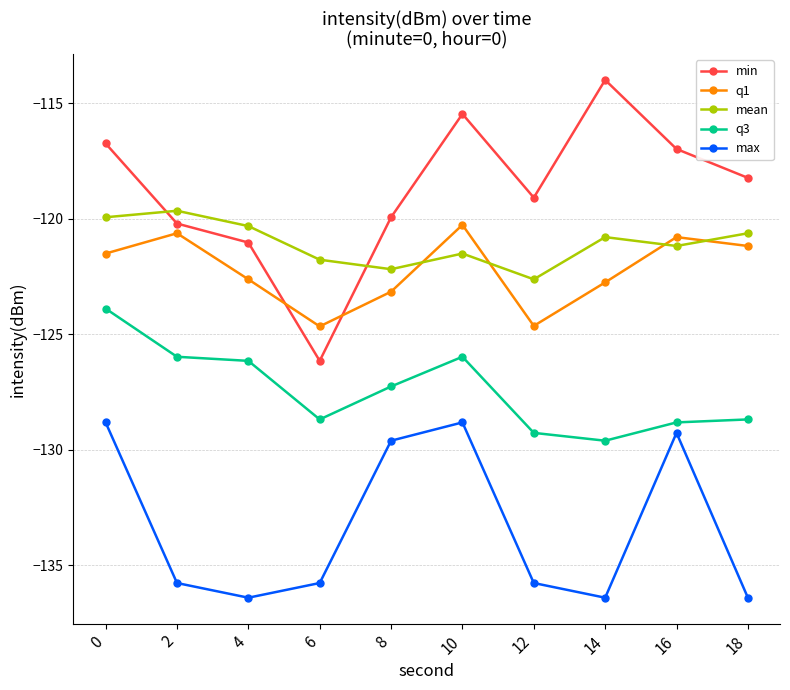

What is the difference between the highest and lowest values at 18?

18.2